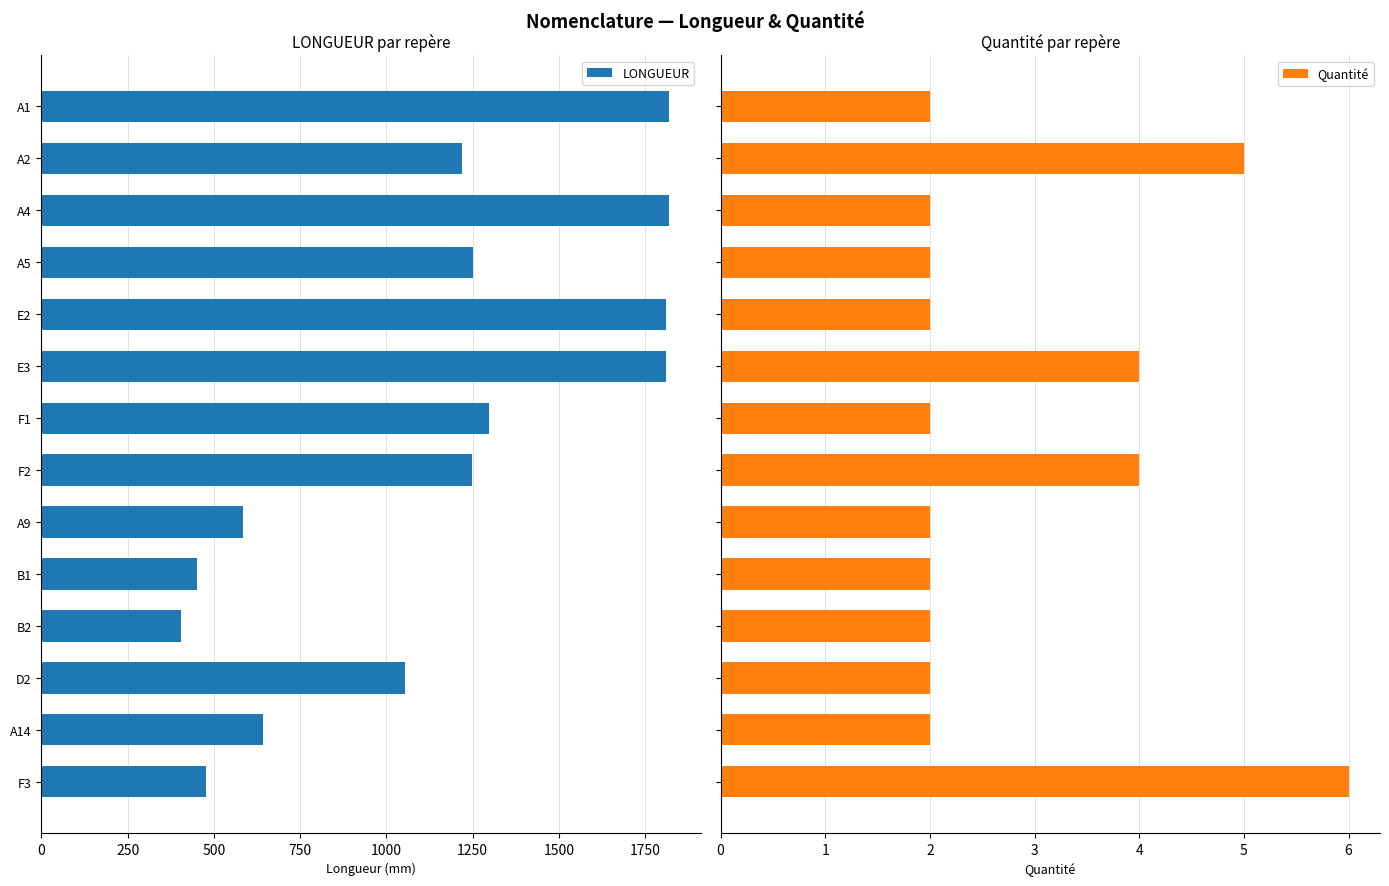

Are the bars horizontal?

Yes